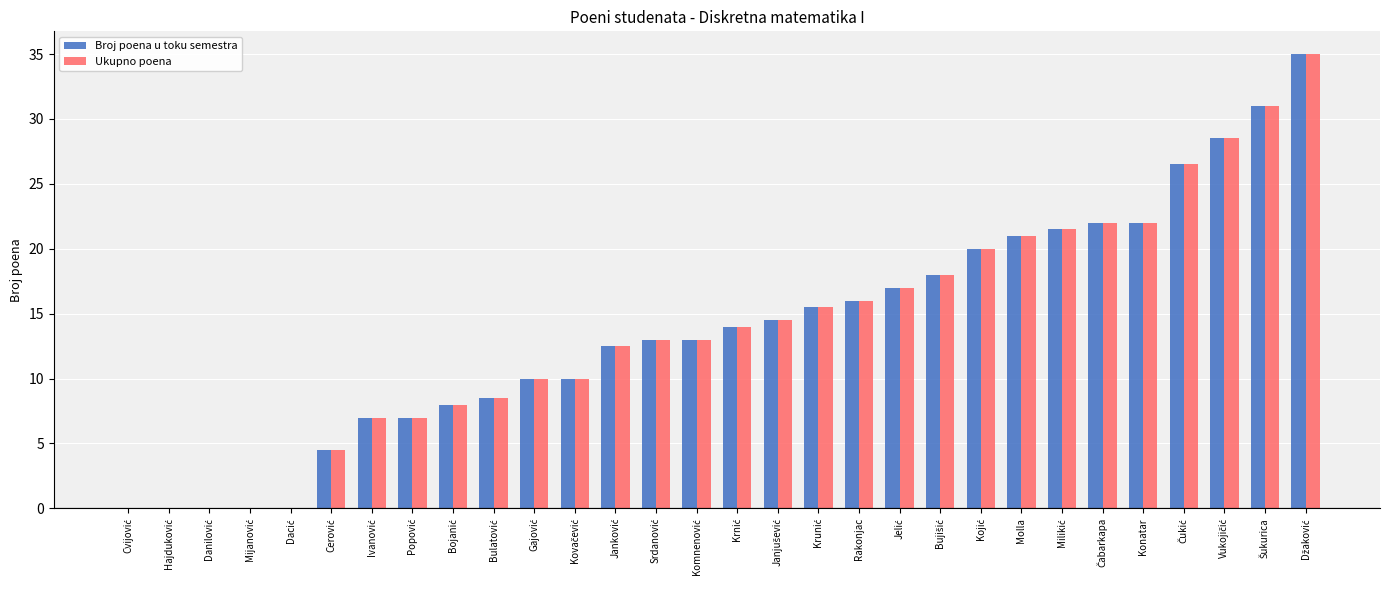

What is the sum of all Broj poena u toku semestra values?

416.0